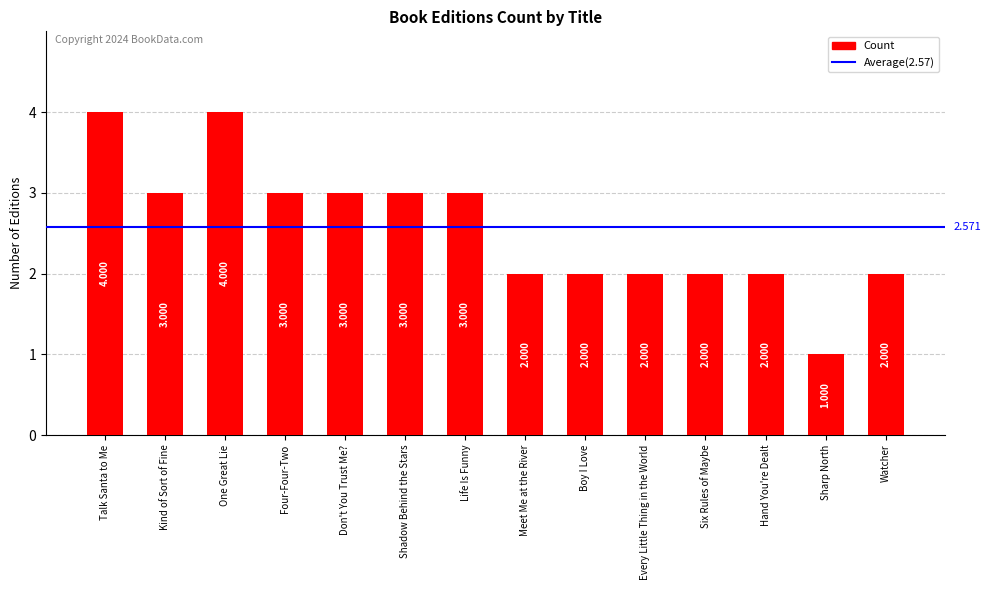

Does the chart contain stacked bars?

No